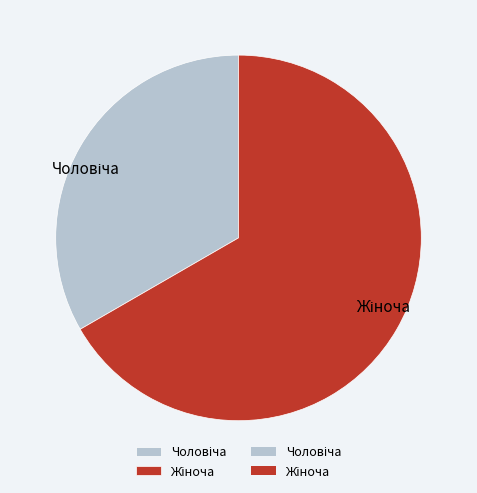

Is there a majority slice in this chart?

Yes